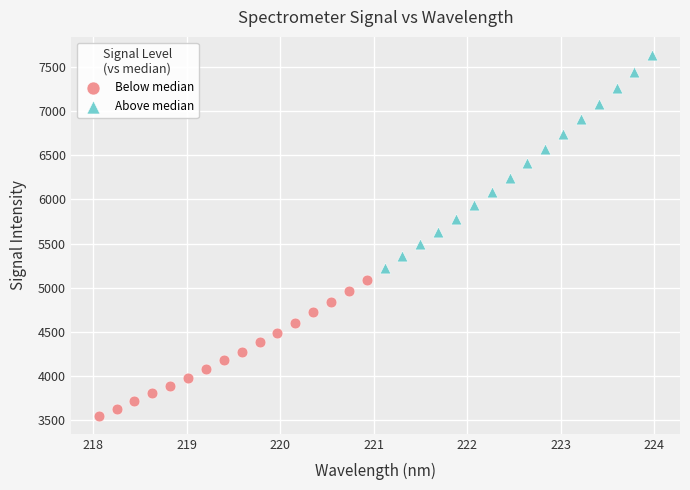

Which series has the largest Y range (max minus min)?

Above median